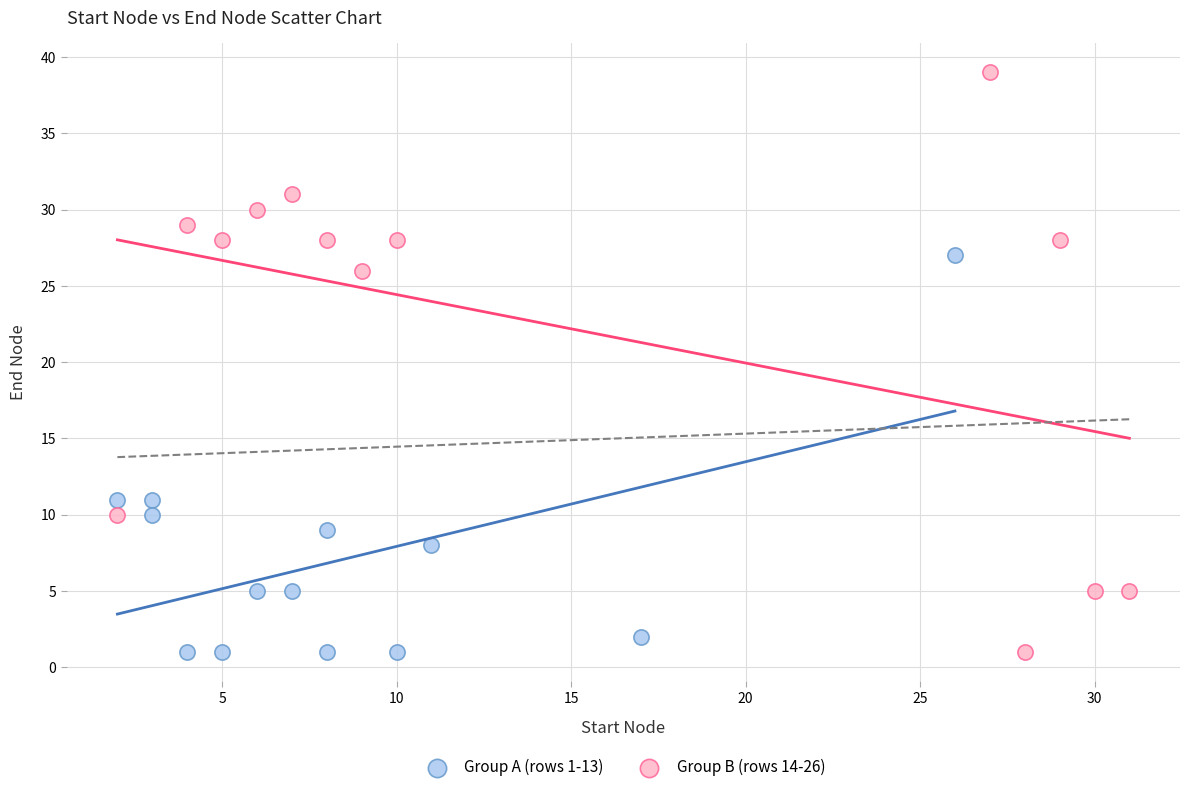

Which series reaches the maximum Y coordinate?

Group B (rows 14-26)